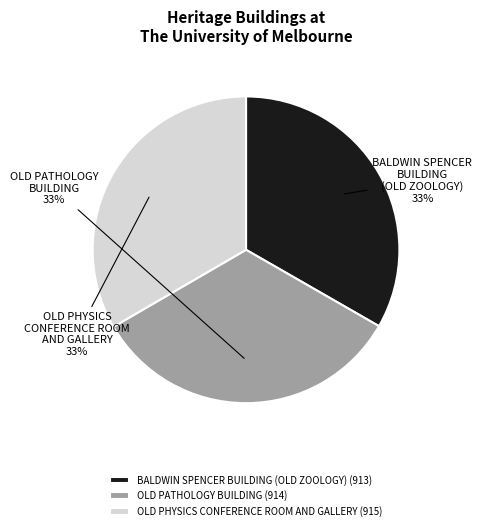

Count the number of slices in the pie.

3